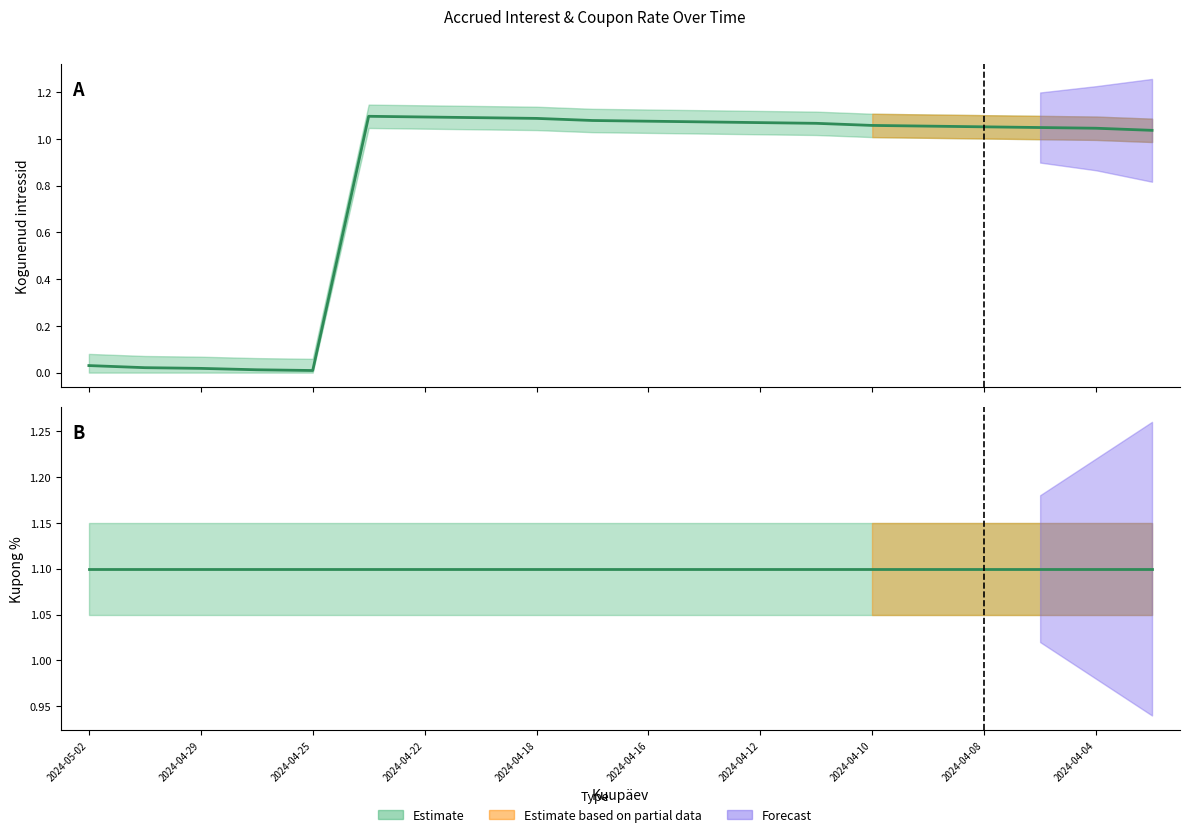

What is the label of the 1st point from the left?

2024-05-02